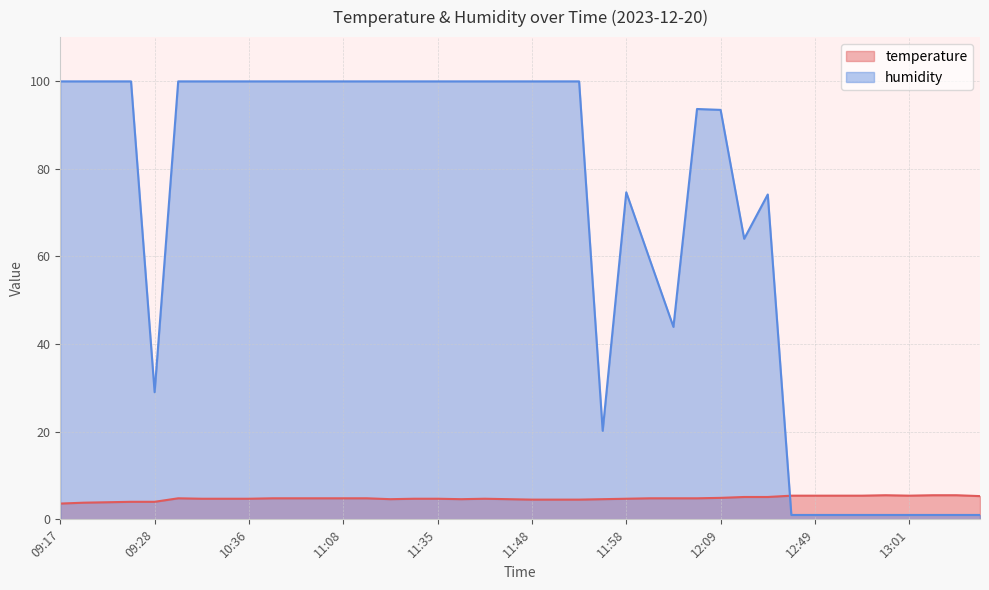

What are all the series names shown in the legend?

temperature, humidity